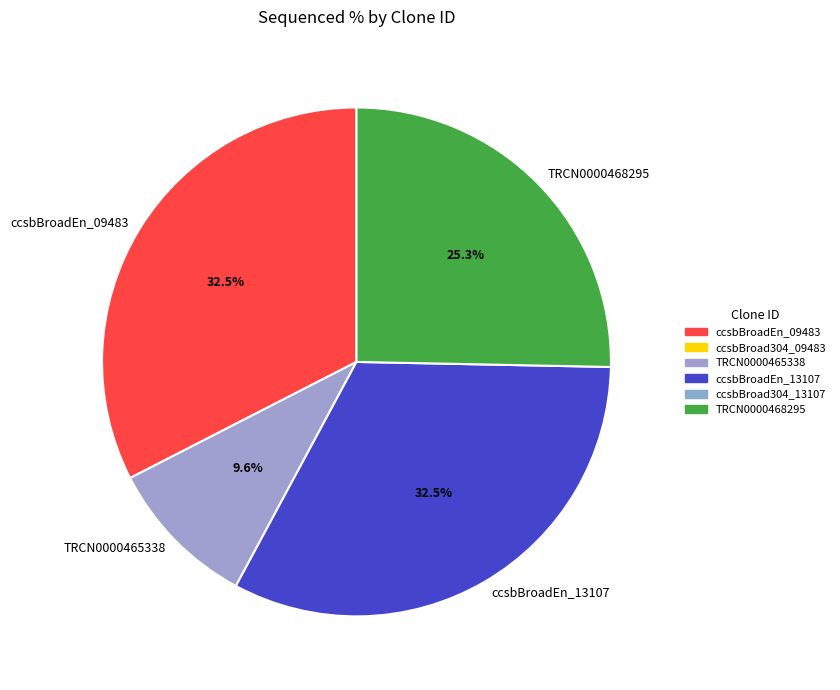

Count the number of slices in the pie.

4